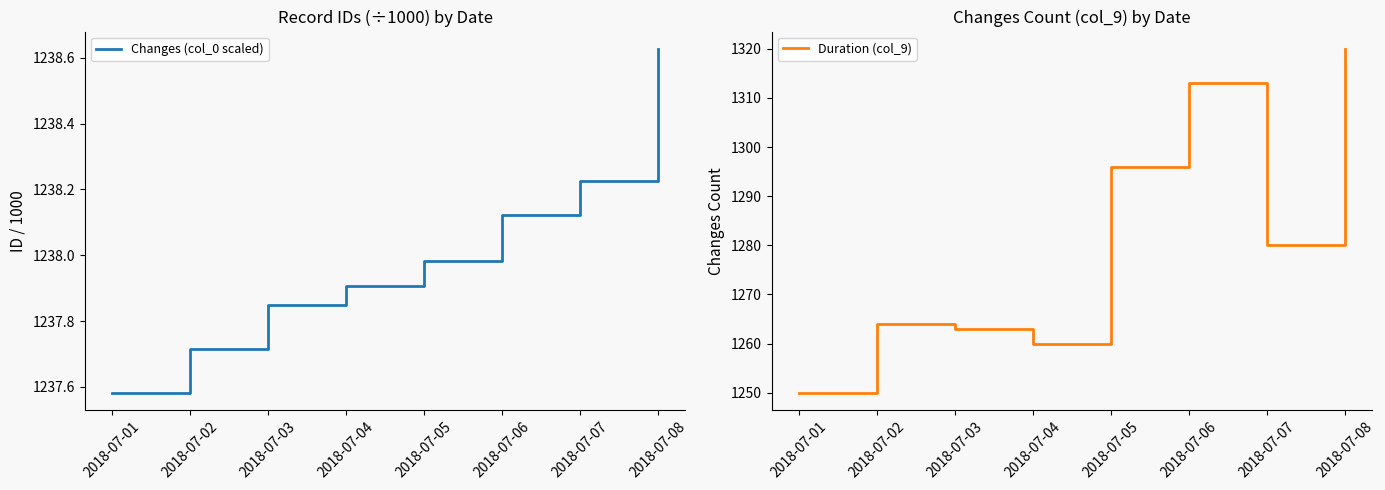

Which series has the largest range (max minus min)?

Duration (col_9)